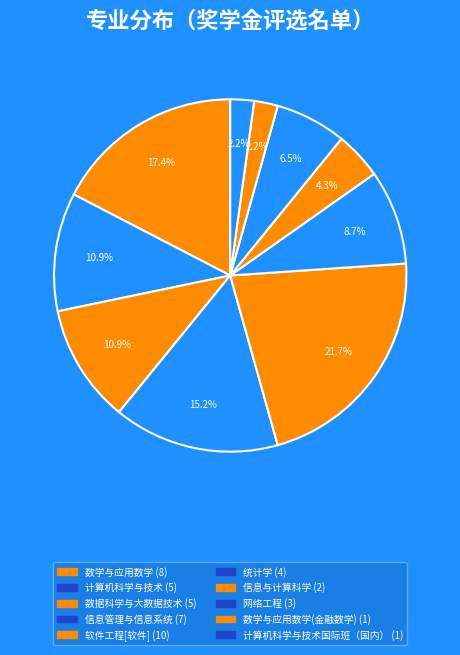

How many segments does this pie chart have?

10